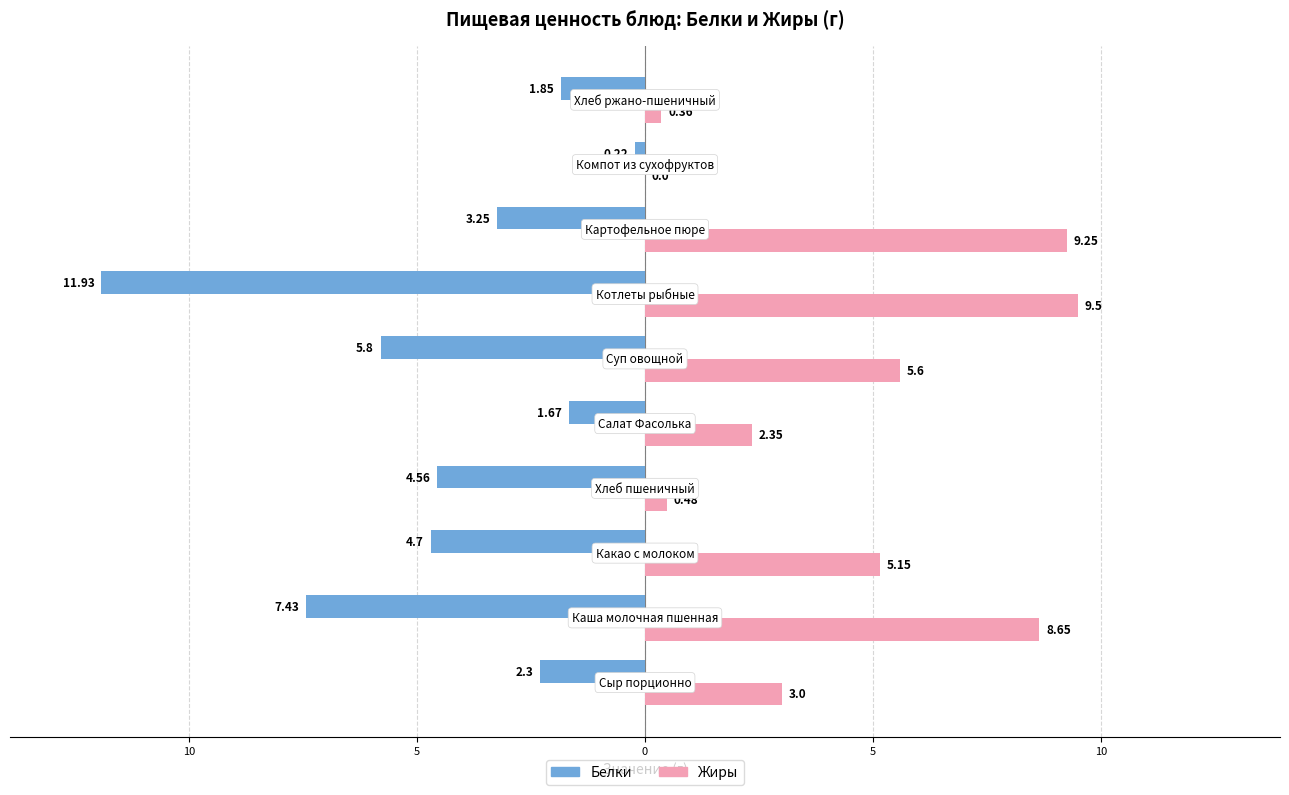

What are all the series names shown in the legend?

Белки, Жиры